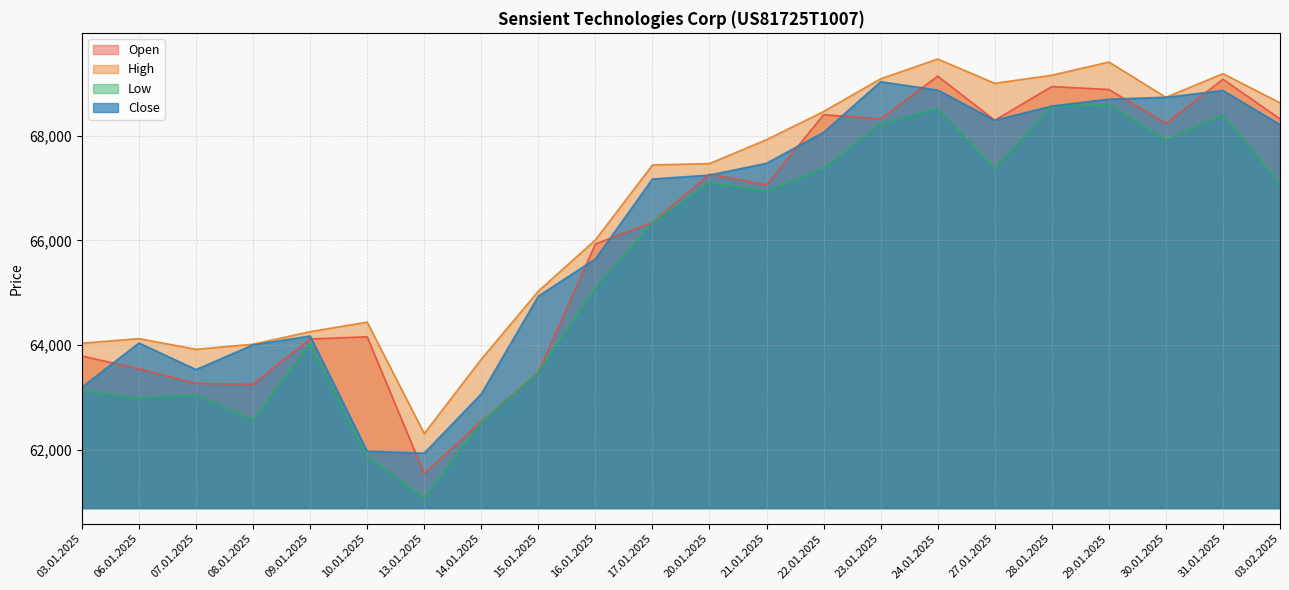

Reading left to right, what are all the values shown in this chart?

Open: 03.01.2025=63788	06.01.2025=63544	07.01.2025=63264	08.01.2025=63247	09.01.2025=64115	10.01.2025=64156	13.01.2025=61539	14.01.2025=62534	15.01.2025=63479	16.01.2025=65931	17.01.2025=66341	20.01.2025=67264	21.01.2025=67061	22.01.2025=68402	23.01.2025=68322	24.01.2025=69139	27.01.2025=68295	28.01.2025=68941	29.01.2025=68884	30.01.2025=68236	31.01.2025=69081	03.02.2025=68322
High: 03.01.2025=64034	06.01.2025=64121	07.01.2025=63917	08.01.2025=64014	09.01.2025=64254	10.01.2025=64436	13.01.2025=62305	14.01.2025=63727	15.01.2025=65029	16.01.2025=66008	17.01.2025=67441	20.01.2025=67468	21.01.2025=67925	22.01.2025=68463	23.01.2025=69089	24.01.2025=69467	27.01.2025=69003	28.01.2025=69157	29.01.2025=69410	30.01.2025=68735	31.01.2025=69187	03.02.2025=68629
Low: 03.01.2025=63125	06.01.2025=62985	07.01.2025=63044	08.01.2025=62560	09.01.2025=64014	10.01.2025=61859	13.01.2025=61080	14.01.2025=62518	15.01.2025=63479	16.01.2025=65089	17.01.2025=66341	20.01.2025=67103	21.01.2025=66940	22.01.2025=67379	23.01.2025=68226	24.01.2025=68517	27.01.2025=67368	28.01.2025=68568	29.01.2025=68592	30.01.2025=67919	31.01.2025=68398	03.02.2025=67077
Close: 03.01.2025=63192	06.01.2025=64037	07.01.2025=63529	08.01.2025=64002	09.01.2025=64171	10.01.2025=61968	13.01.2025=61931	14.01.2025=63064	15.01.2025=64933	16.01.2025=65645	17.01.2025=67172	20.01.2025=67248	21.01.2025=67474	22.01.2025=68066	23.01.2025=69032	24.01.2025=68873	27.01.2025=68295	28.01.2025=68568	29.01.2025=68699	30.01.2025=68735	31.01.2025=68864	03.02.2025=68214